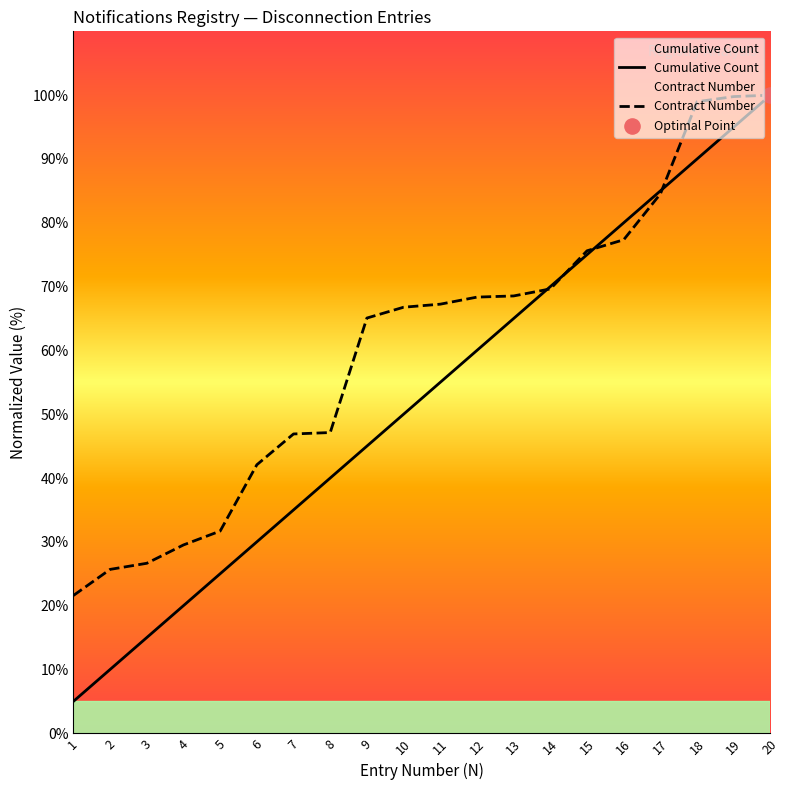

What is the total value across all series at 9?

110.1